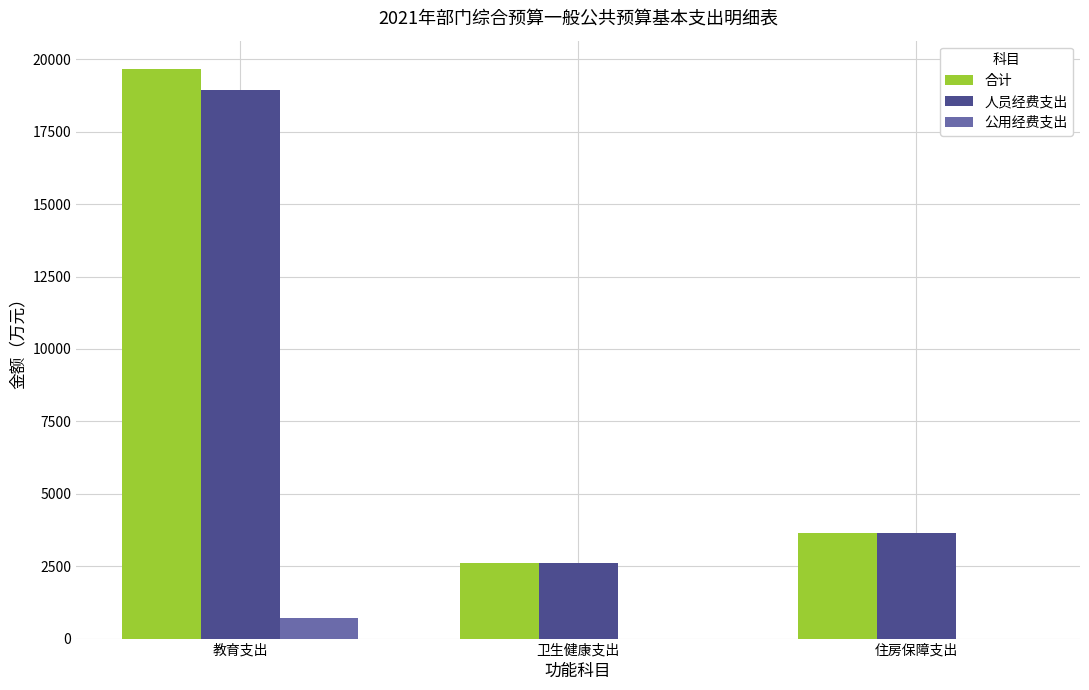

True or false: 公用经费支出 has a value of 0.0 at 住房保障支出.

True